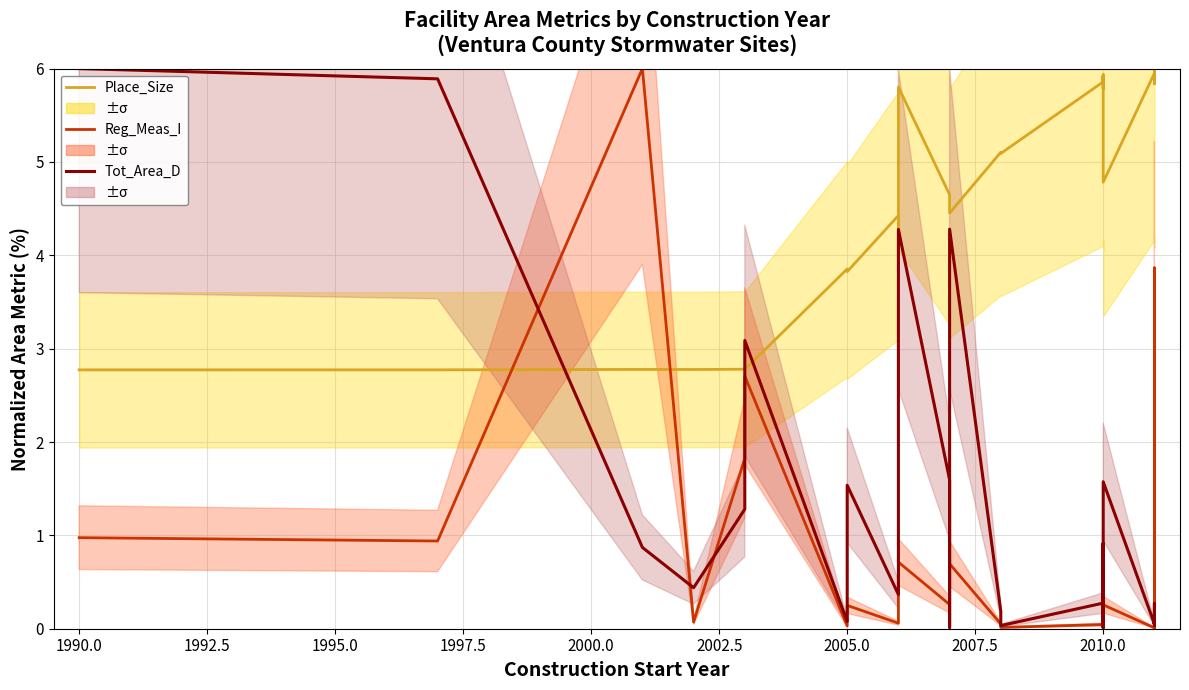

List the series in order of their peak value, highest first.

Place_Size, Reg_Meas_I, Tot_Area_D